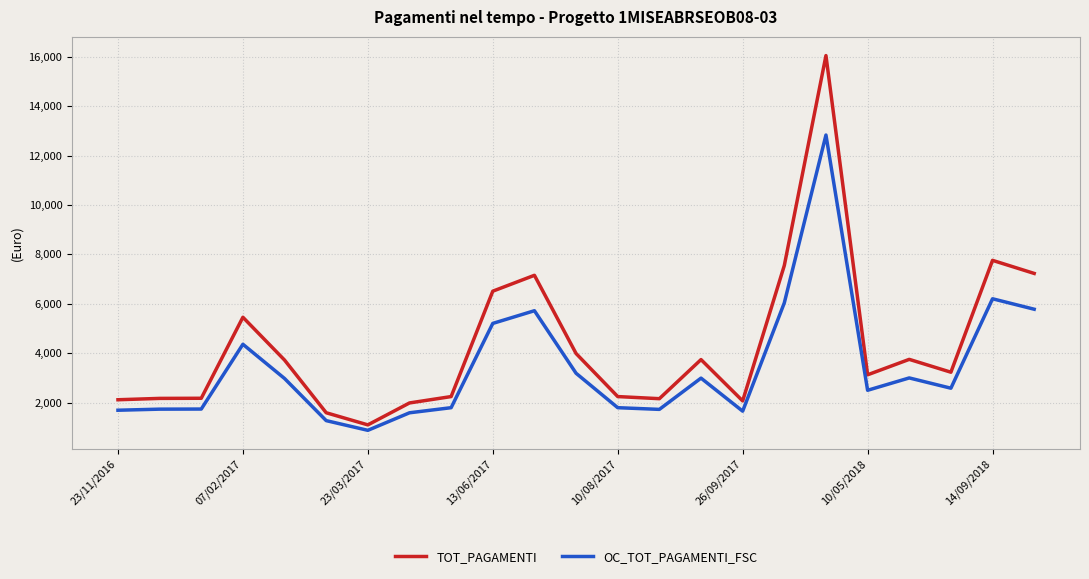

What is the highest value of the TOT_PAGAMENTI series?

16046.1